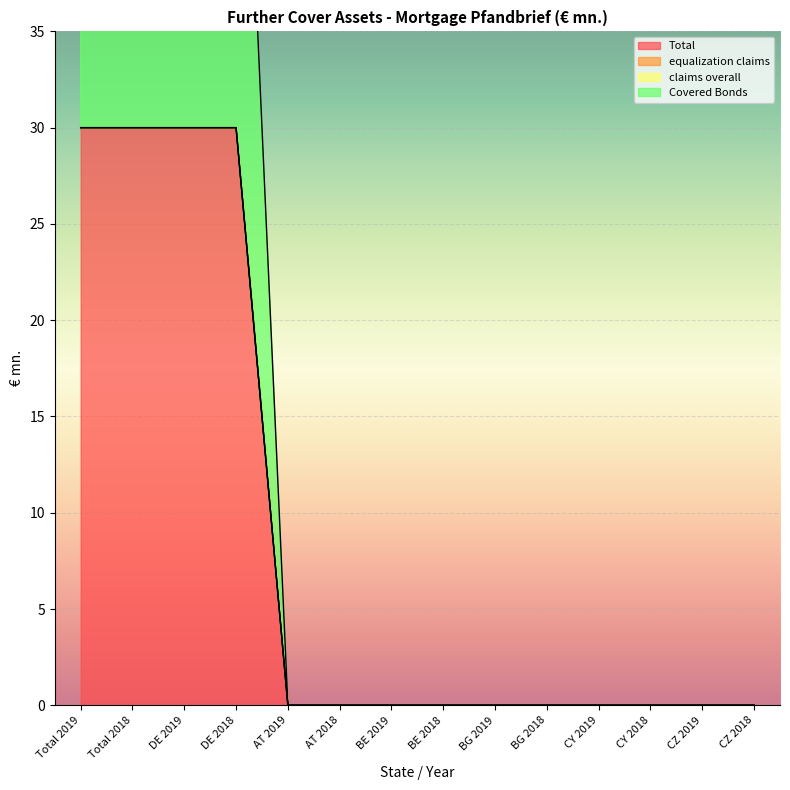

Which has a higher value, CZ 2018 or BE 2018?

CZ 2018